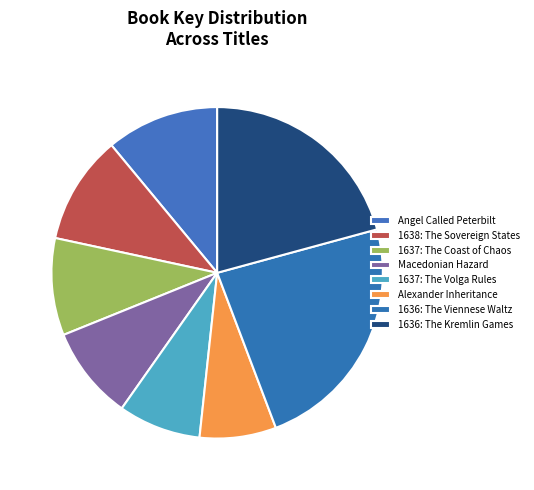

Which category has the smallest portion of the pie?

Alexander Inheritance